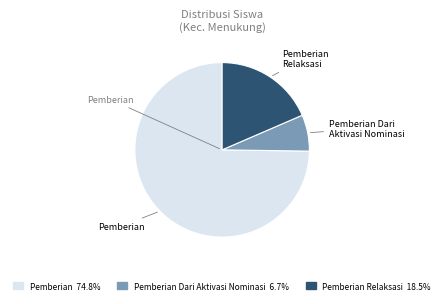

Combined, do Pemberian Dari Aktivasi Nominasi and Pemberian Relaksasi account for over 50%?

No